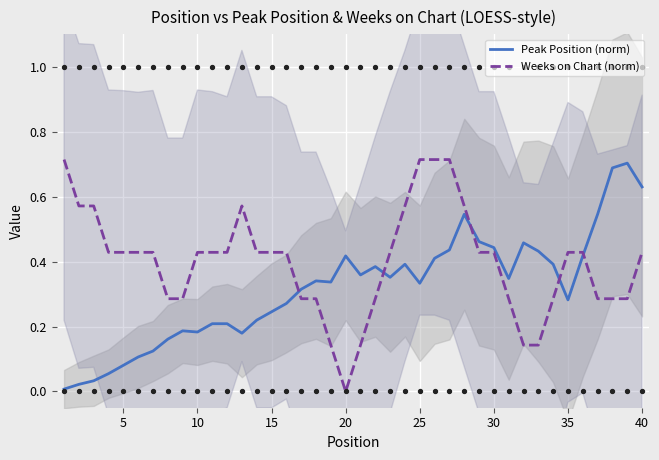

Which series has the largest Y range (max minus min)?

Weeks on Chart (norm)